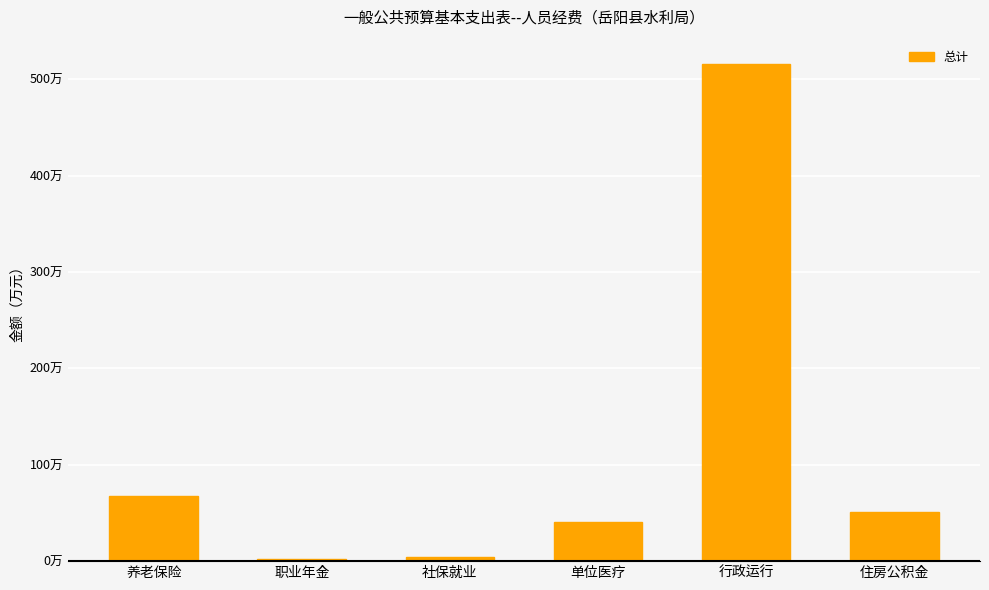

What is the difference between the values at 养老保险 and 住房公积金?

16.9